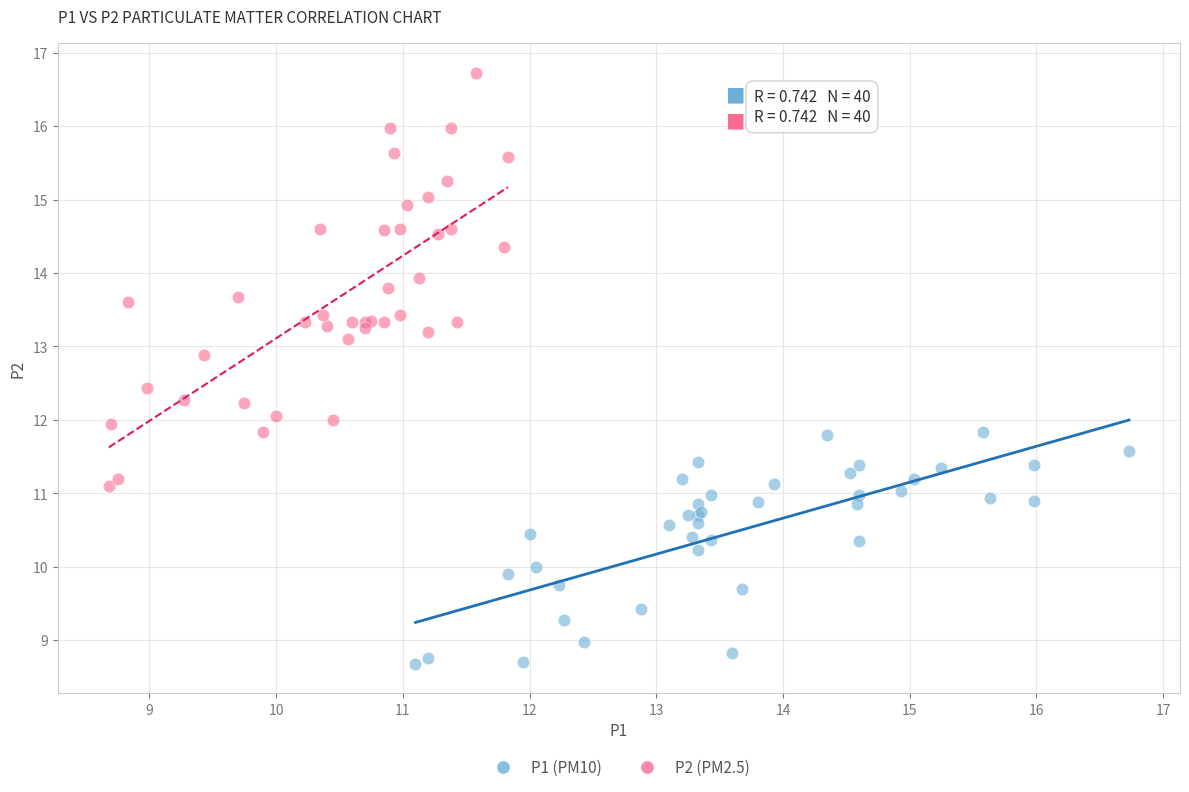

What are all the series names shown in the legend?

P1 (PM10), P2 (PM2.5)